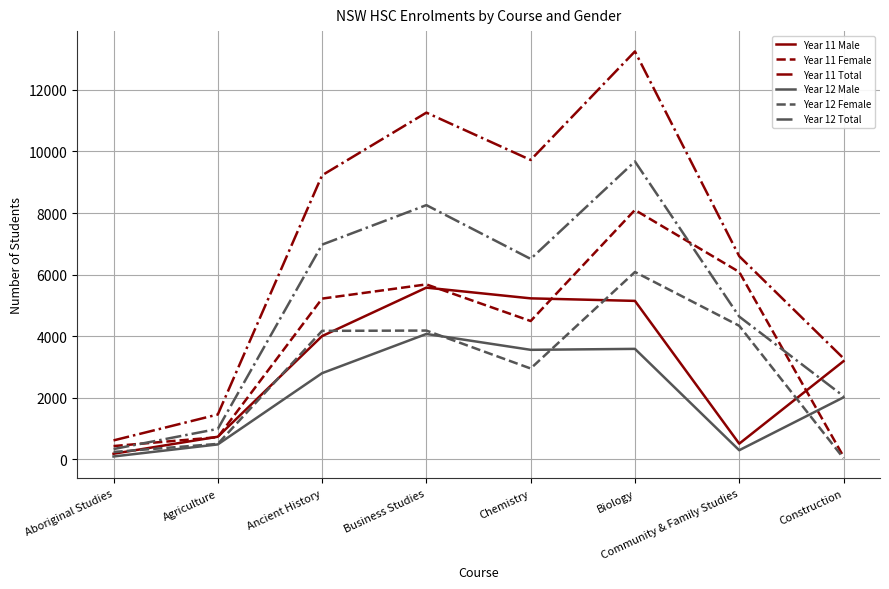

How many lines are shown in the chart?

6